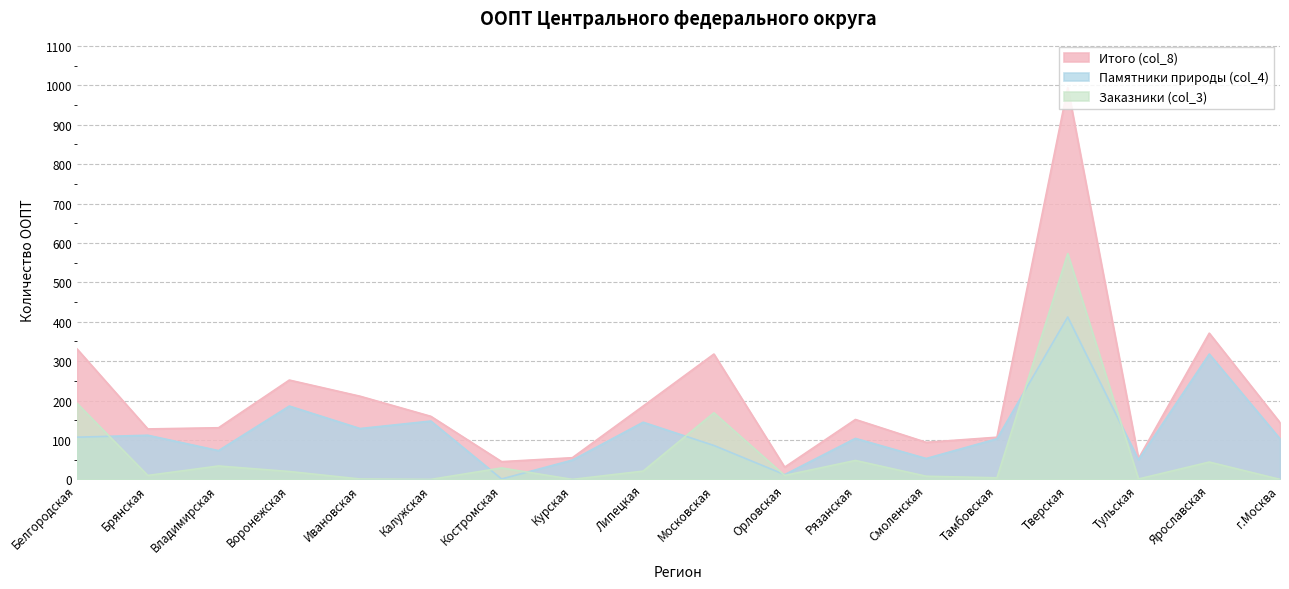

True or false: Памятники природы (col_4) and Заказники (col_3) intersect in this chart.

True